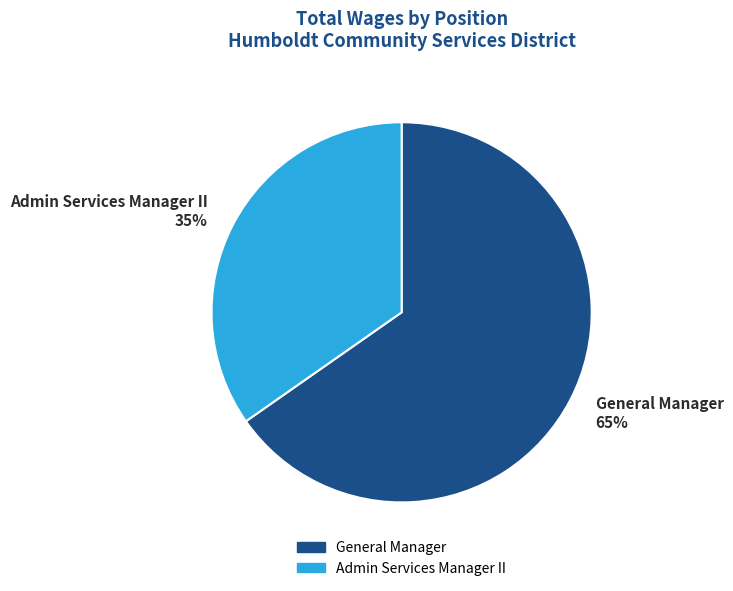

How many segments does this pie chart have?

2